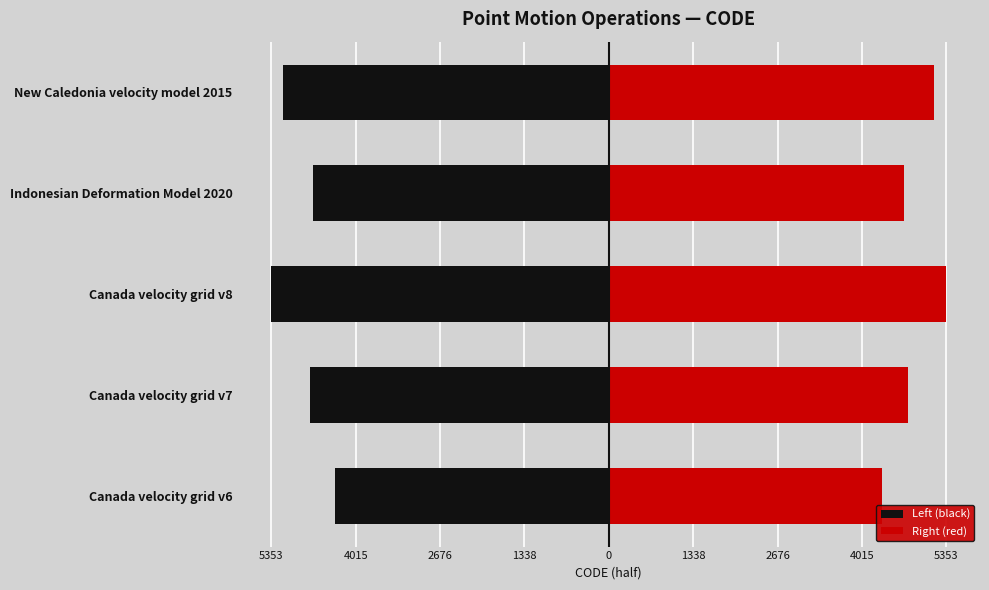

Between Canada velocity grid v6 and Canada velocity grid v7, which is larger?

Canada velocity grid v6